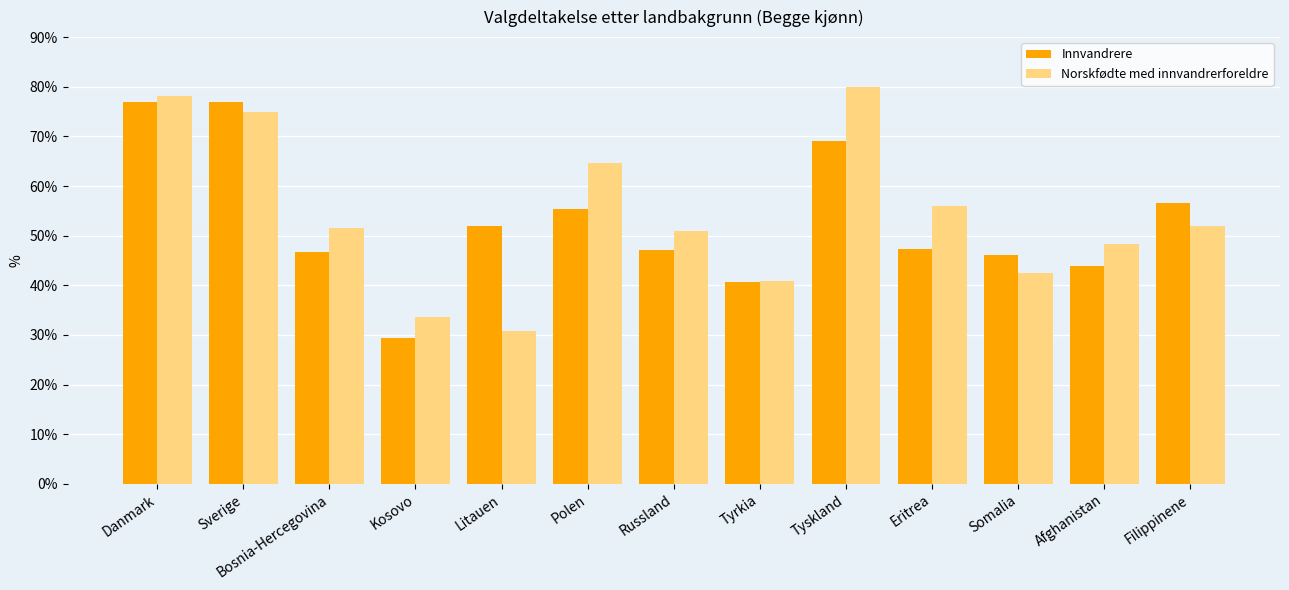

Which series changed the most between Bosnia-Hercegovina and Tyskland?

Norskfødte med innvandrerforeldre